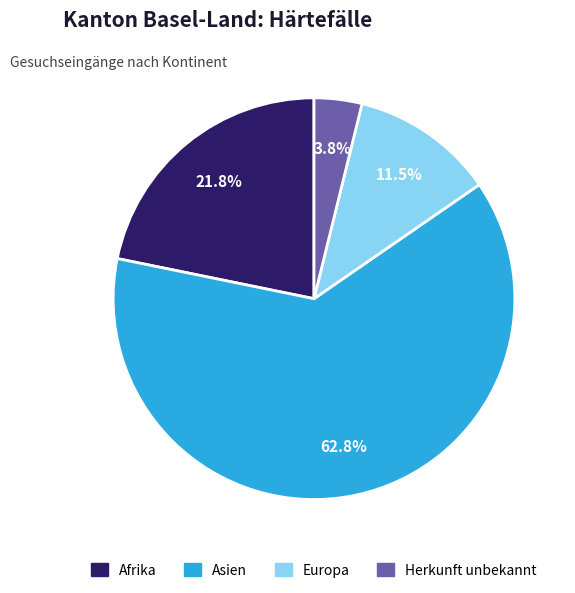

What is the smallest slice in the pie chart?

Herkunft unbekannt